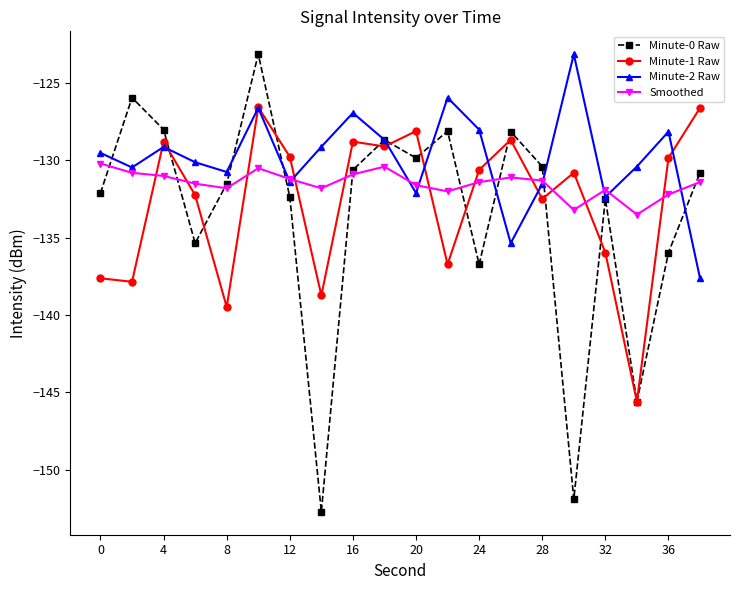

What is the minimum value shown in the chart?

-152.7